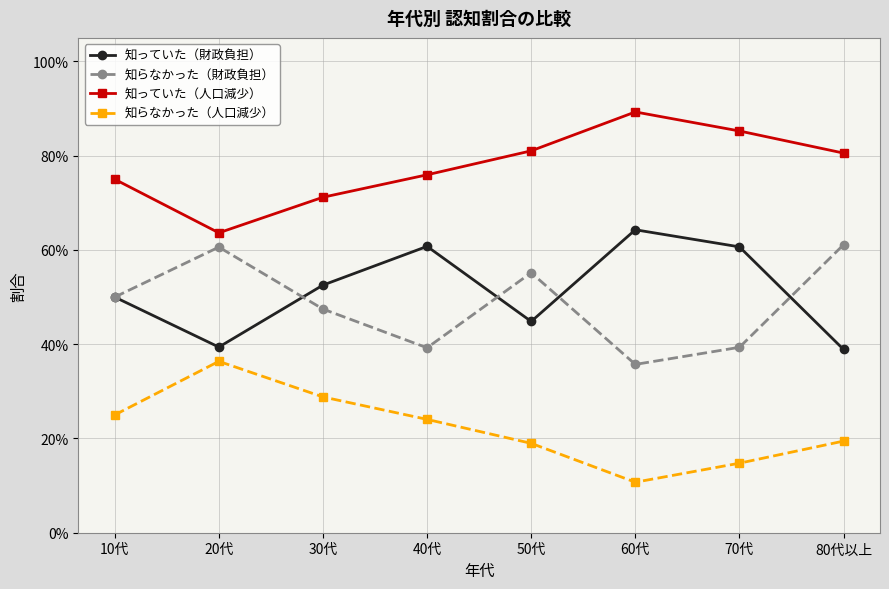

What are all the series names shown in the legend?

知っていた（財政負担）, 知らなかった（財政負担）, 知っていた（人口減少）, 知らなかった（人口減少）